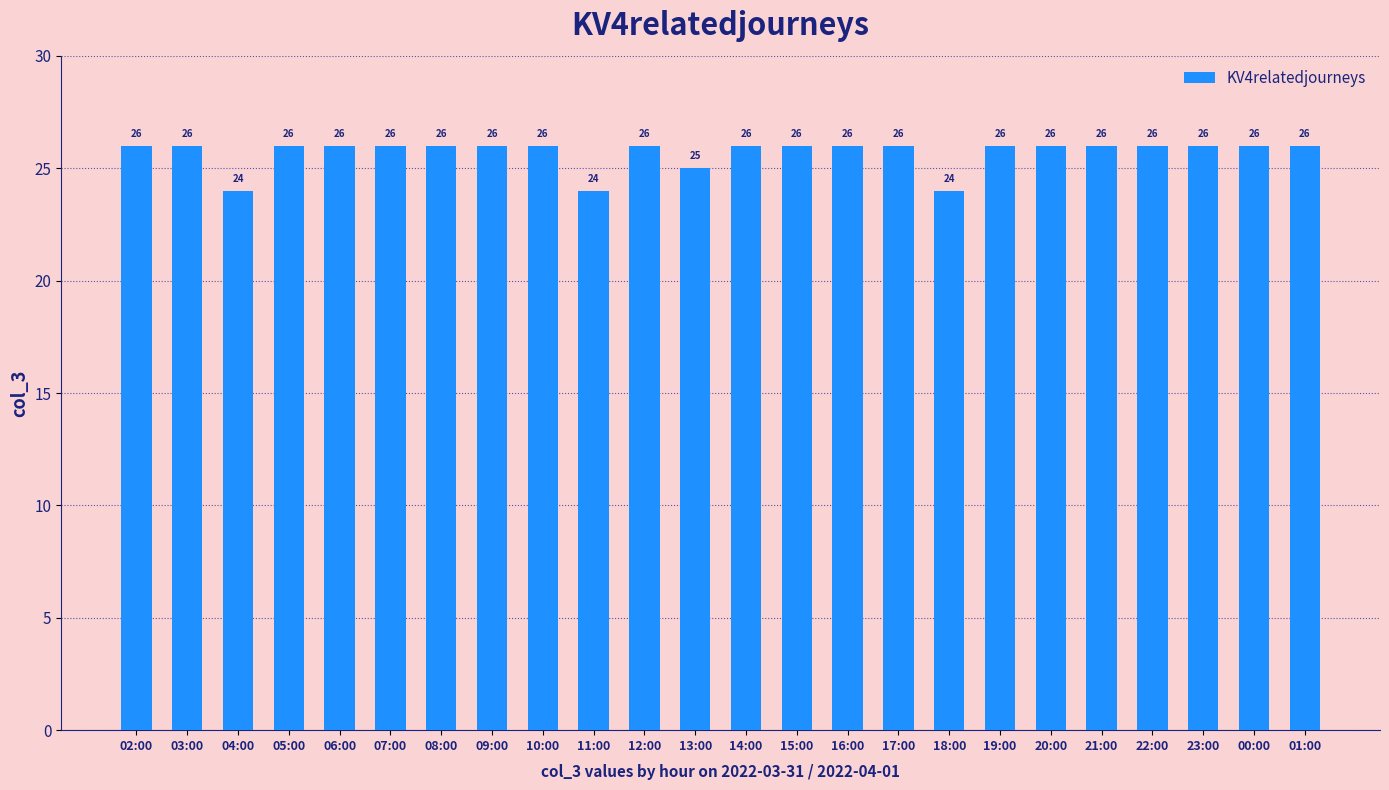

The value at 21:00 is 9. True or false?

False